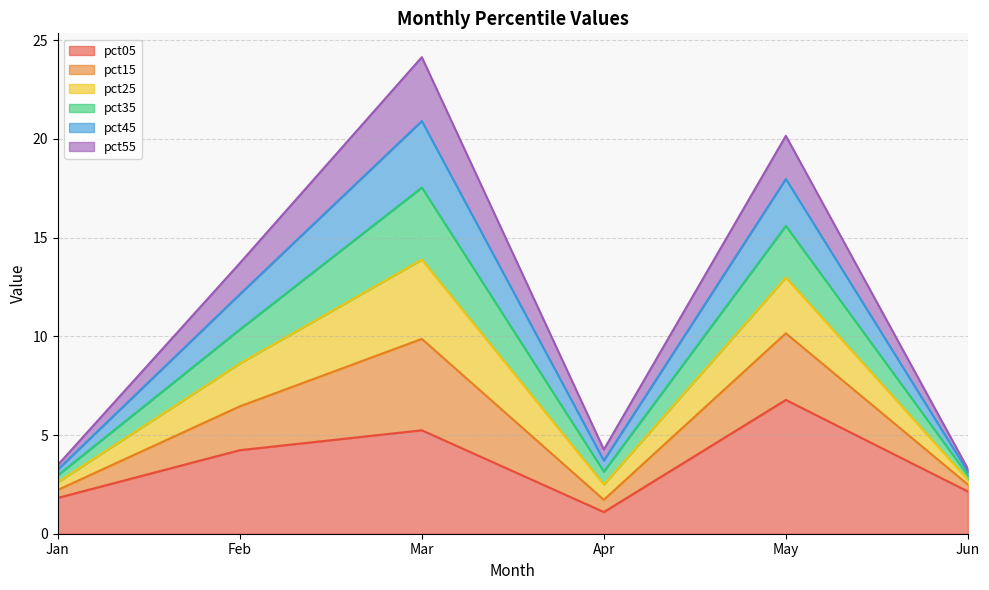

At which category does pct25 reach its first local peak?

Mar